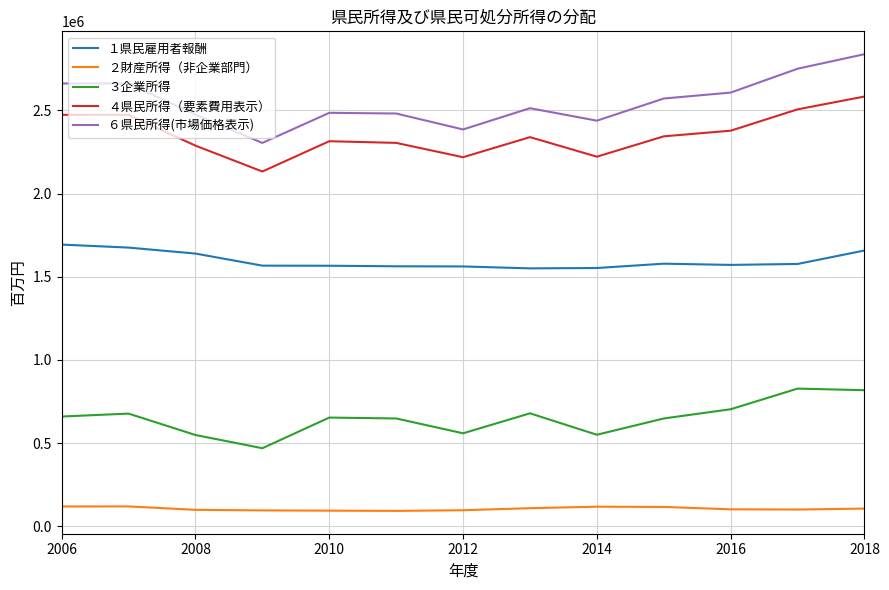

List the series in order of their peak value, lowest first.

２財産所得（非企業部門）, ３企業所得, １県民雇用者報酬, ４県民所得（要素費用表示）, ６県民所得(市場価格表示)